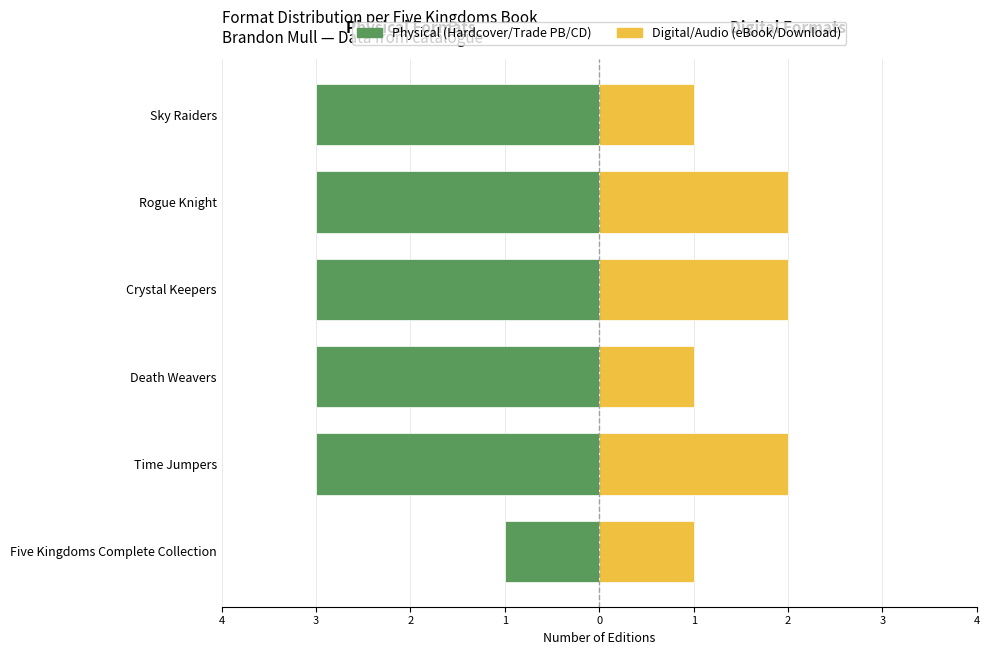

What value does the Digital/Audio (eBook/Download) series have at Death Weavers?

1